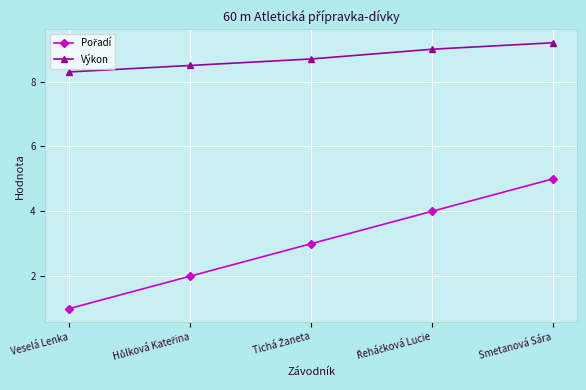

At which category is the sum across all series the highest?

Smetanová Sára